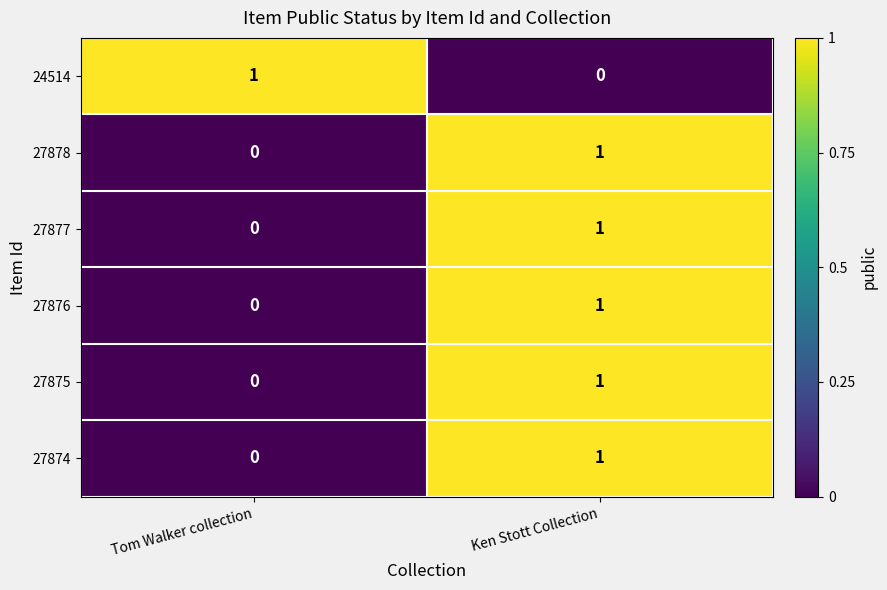

At which category is the sum across all series the highest?

Ken Stott Collection